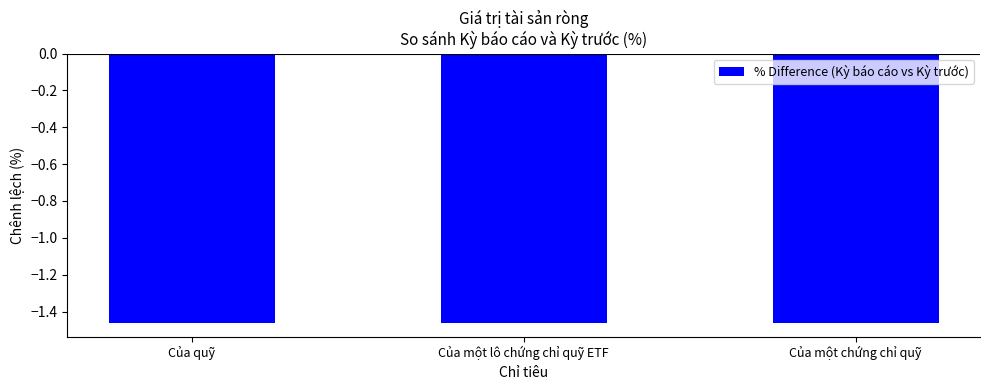

Does the chart contain stacked bars?

No